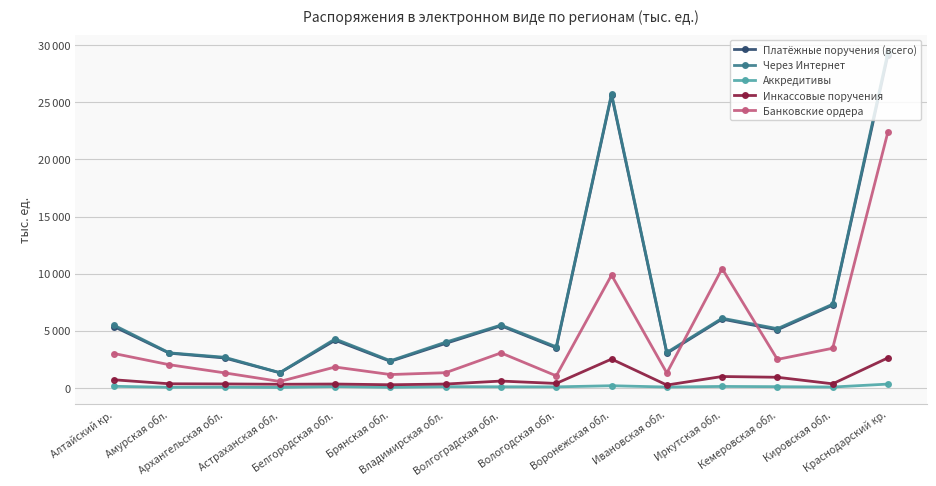

Between Астраханская обл. and Вологодская обл., which series saw the biggest shift?

Через Интернет